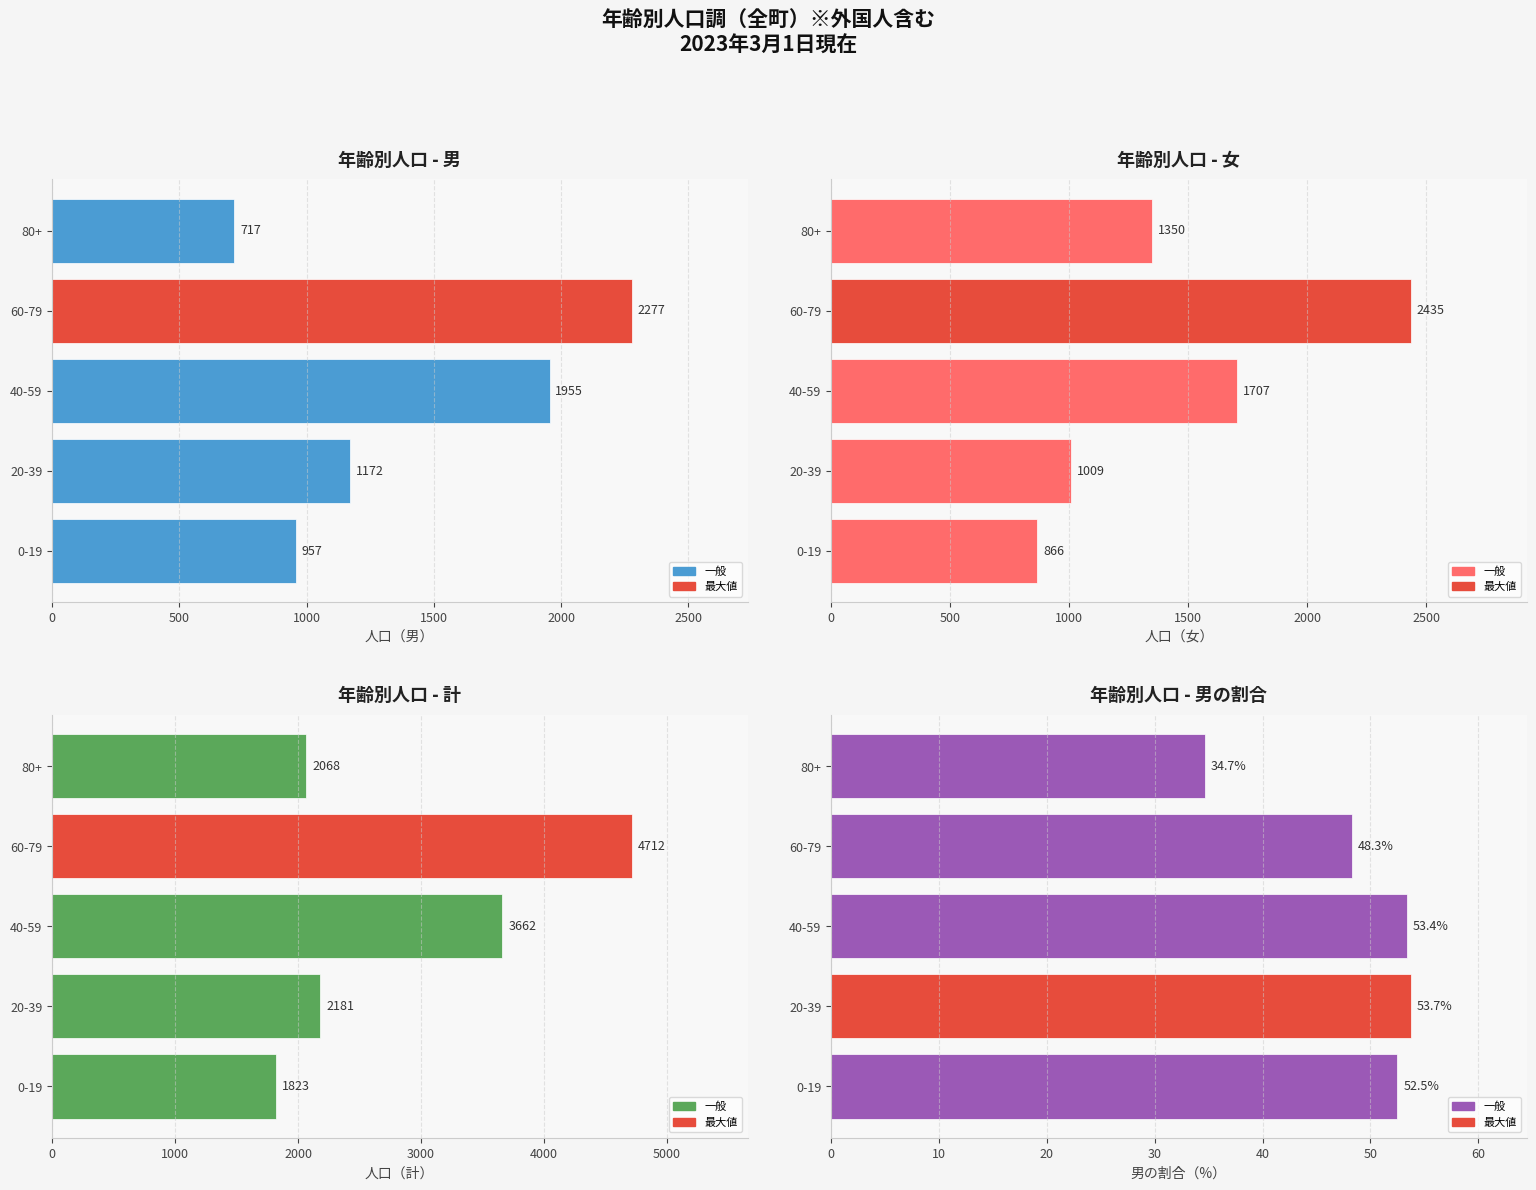

Reading left to right, list all the values displayed in this chart.

人口（男）: 957.0	1172.0	1955.0	2277.0	717.0
人口（女）: 866.0	1009.0	1707.0	2435.0	1350.0
人口（計）: 1823.0	2181.0	3662.0	4712.0	2068.0
男の割合（%）: 52.5	53.7	53.4	48.3	34.7